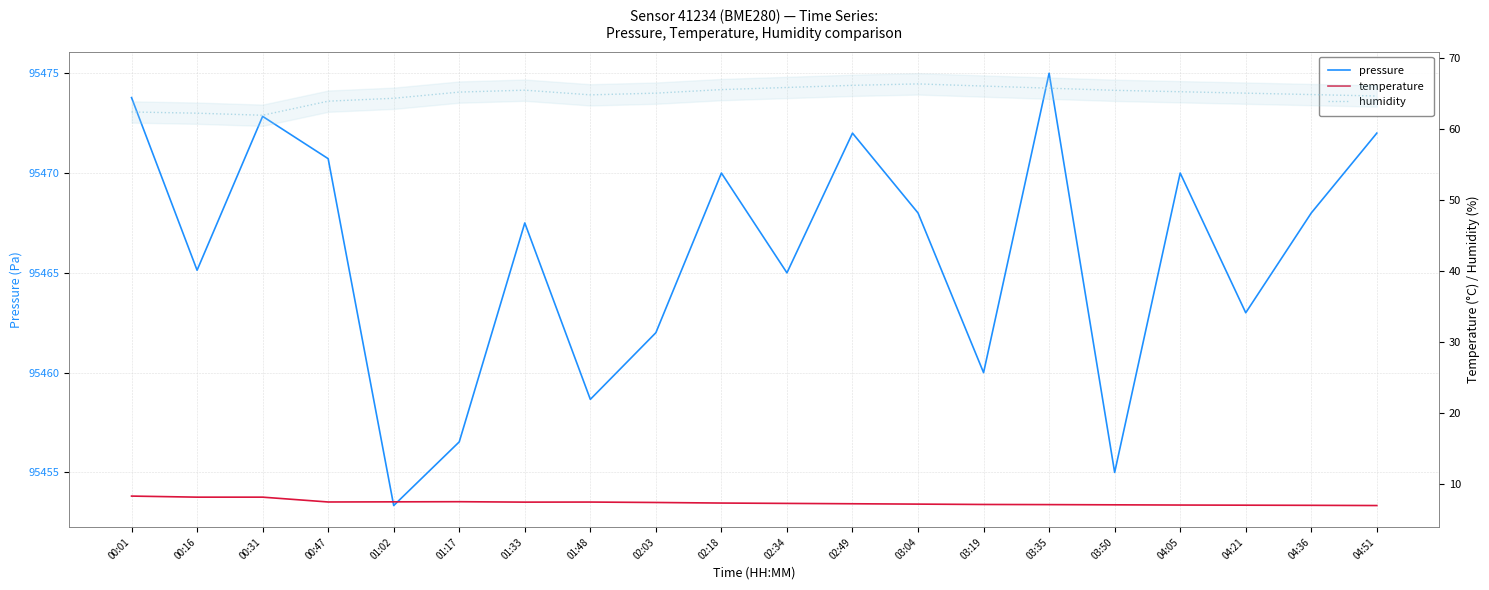

How many lines are shown in the chart?

3